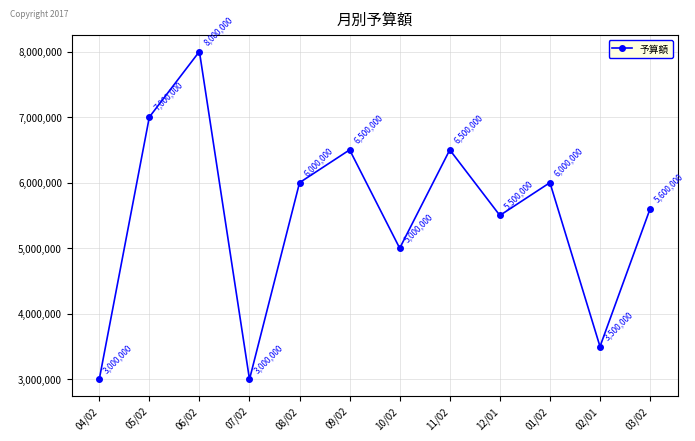

What is the value of the 1st point from the left?

3000000